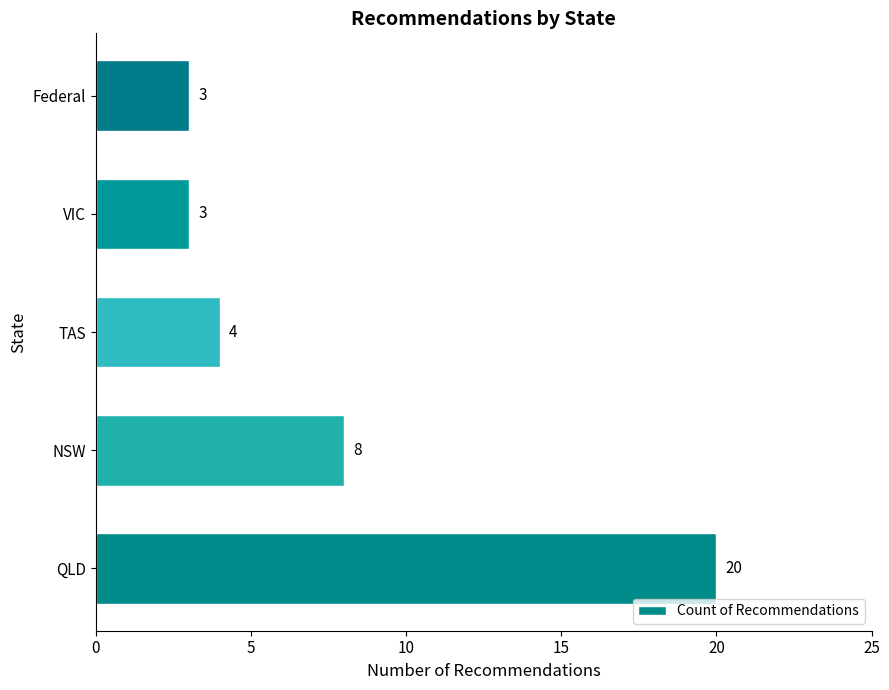

What is the minimum value shown in the chart?

3